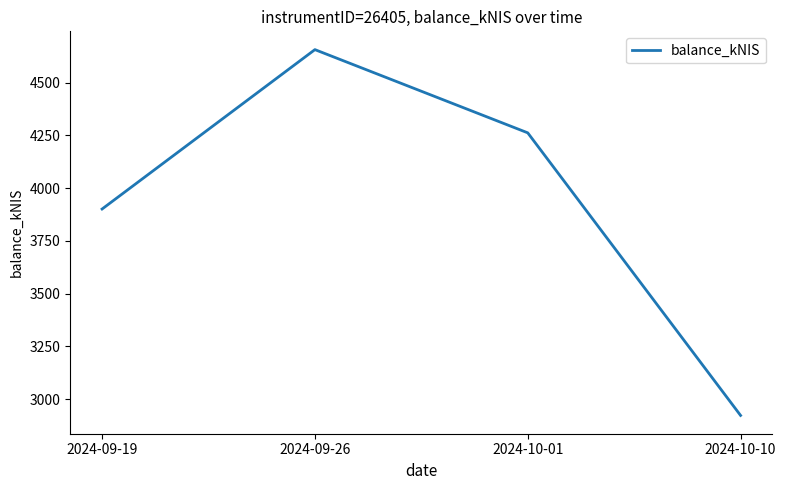

At which label is the value closest to 3789?

2024-09-19